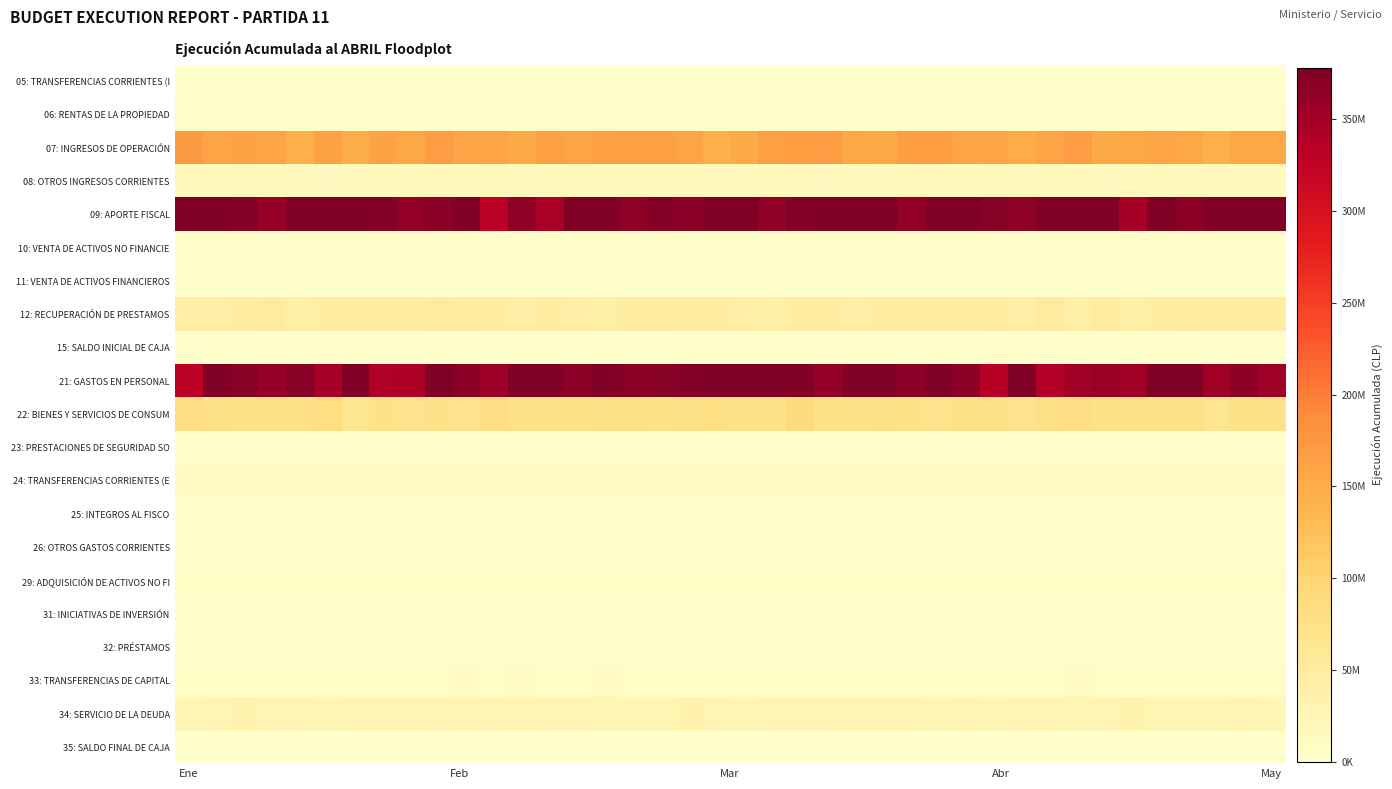

Which category has the lowest value across all series?

Ene